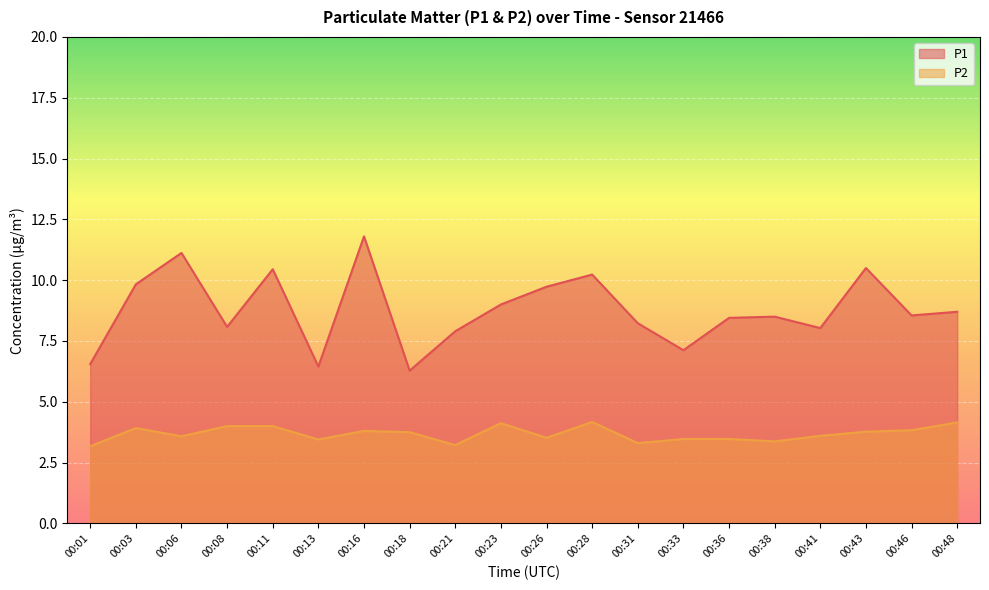

What is the difference between the second highest and minimum values in the P2 series?

1.0